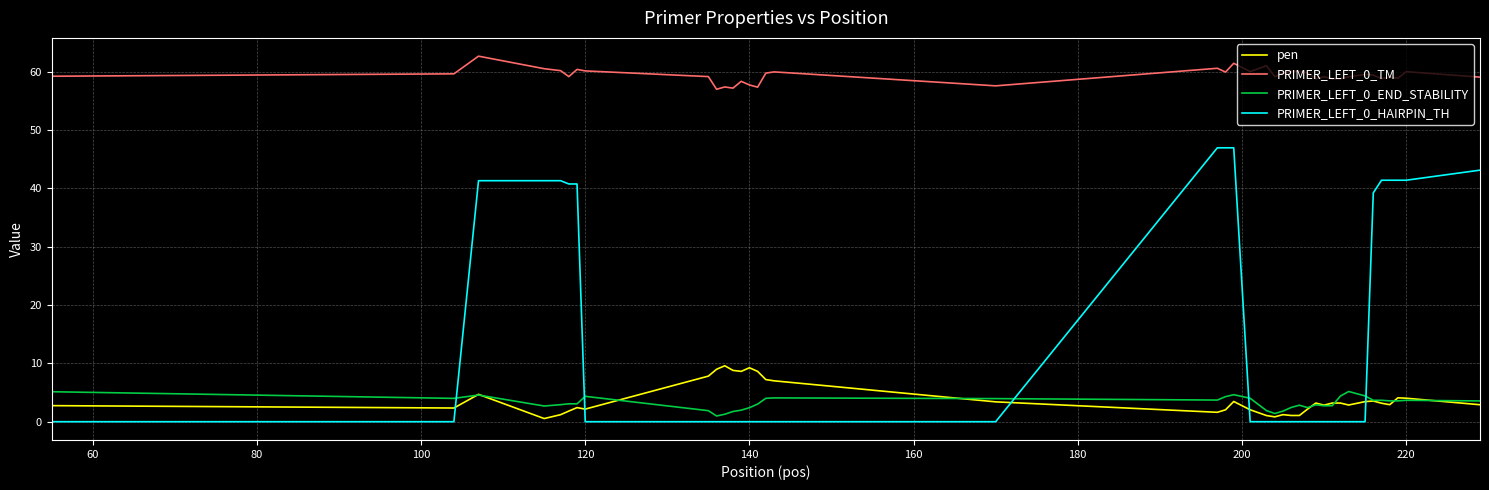

True or false: PRIMER_LEFT_0_TM and PRIMER_LEFT_0_HAIRPIN_TH intersect in this chart.

False